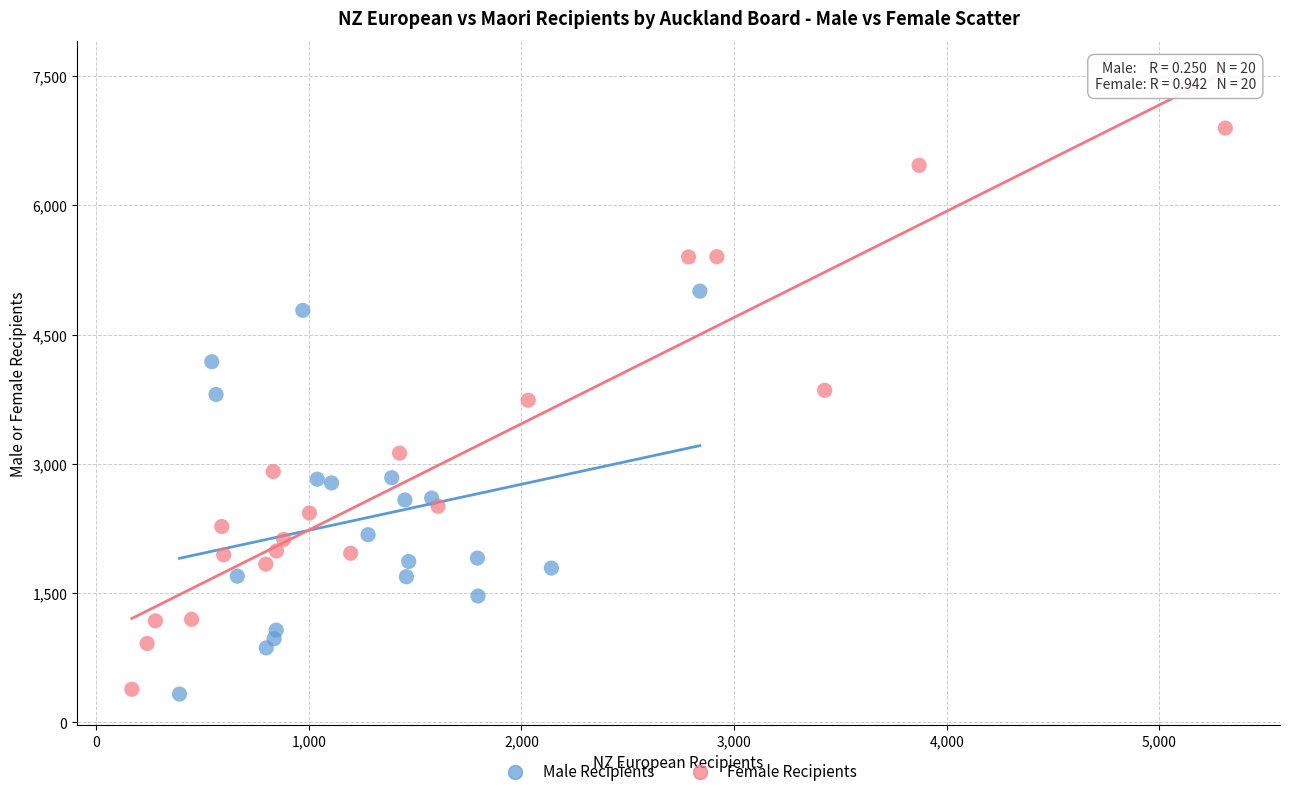

Which series reaches the maximum Y coordinate?

Female Recipients